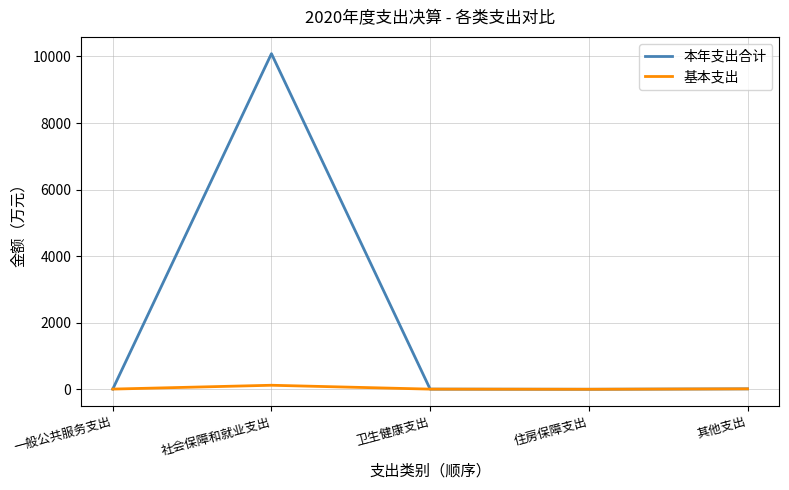

Rank the series by their average value, from highest to lowest.

本年支出合计, 基本支出